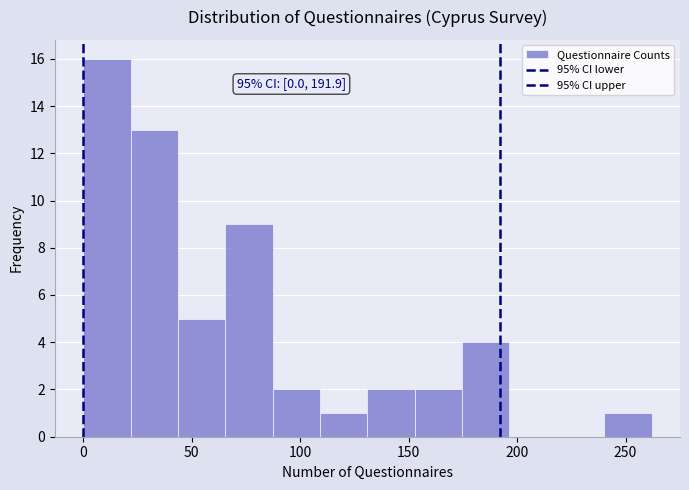

Which range on the x-axis has the tallest bar?

0 to 20